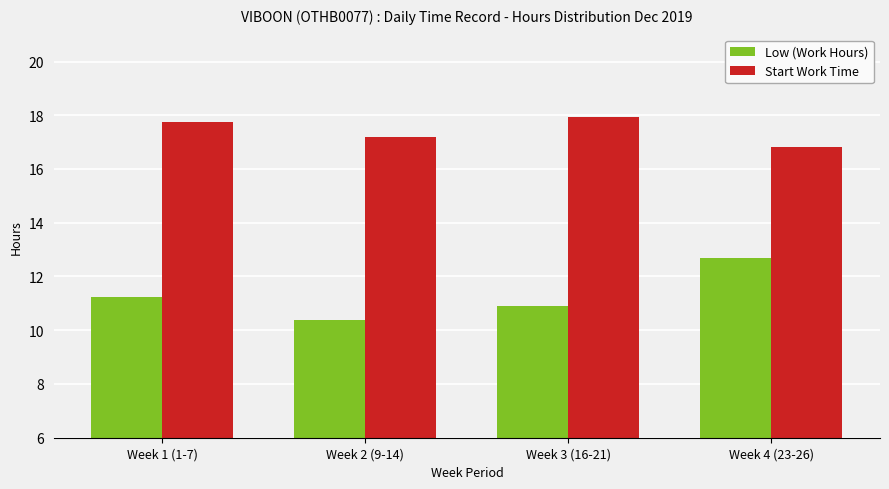

Is it true that Low (Work Hours) equals 17.8 at Week 2 (9-14)?

False